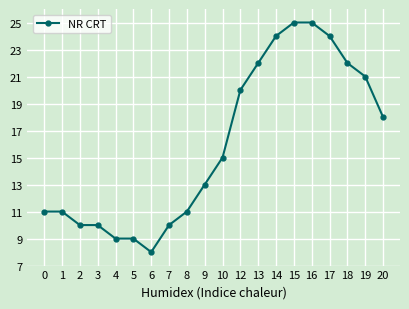

Reading right to left, transcribe all the data shown in this chart.

20=18	19=21	18=22	17=24	16=25	15=25	14=24	13=22	12=20	10=15	9=13	8=11	7=10	6=8	5=9	4=9	3=10	2=10	1=11	0=11